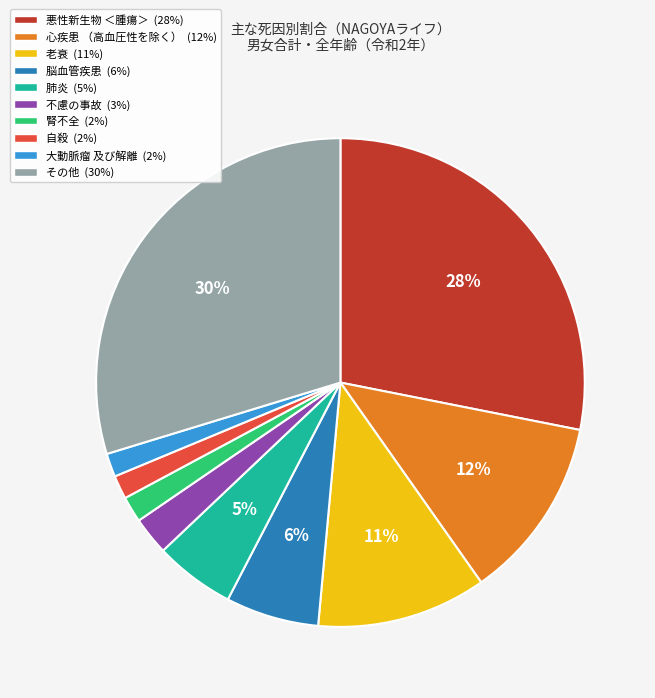

How many slices are in this pie chart?

10